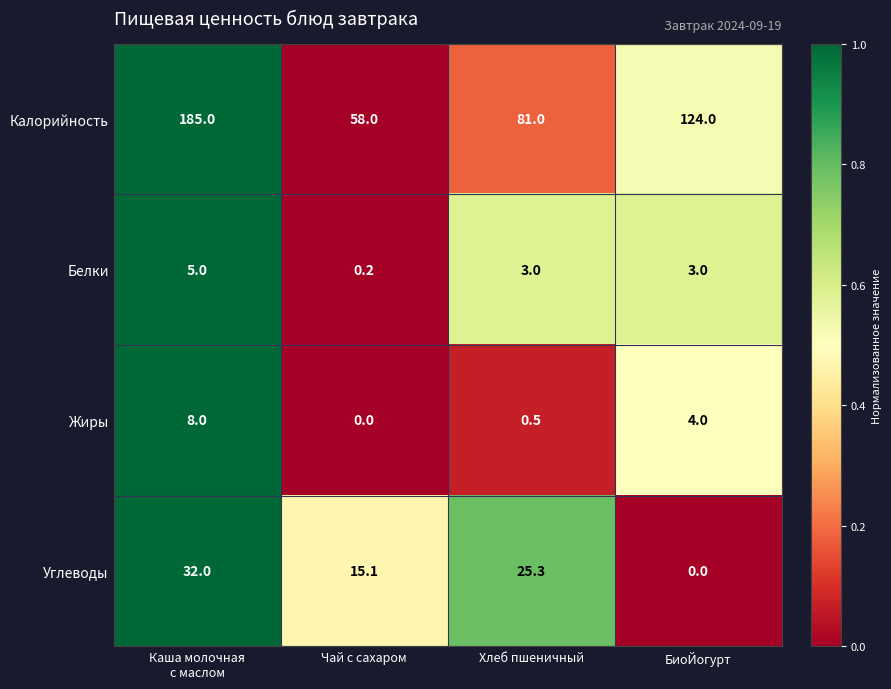

What is the sum of the Углеводы values at БиоЙогурт and Чай с сахаром?

15.1